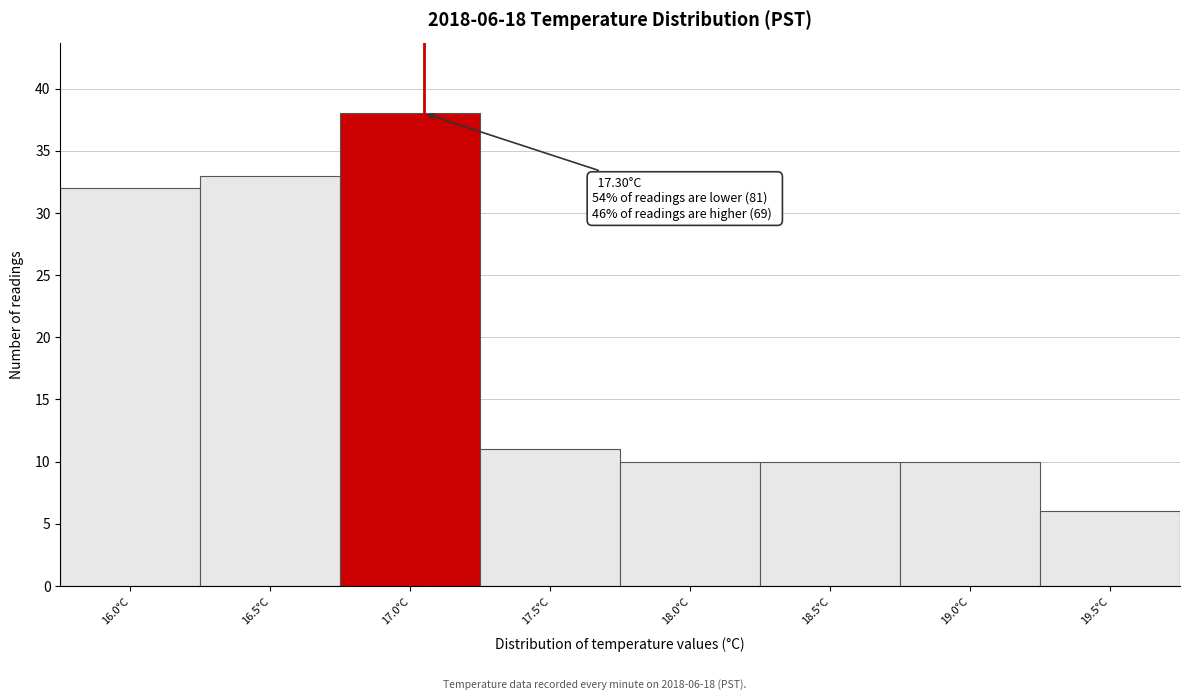

Reading left to right, what are all the values shown in this chart?

32	33	38	11	10	10	10	6